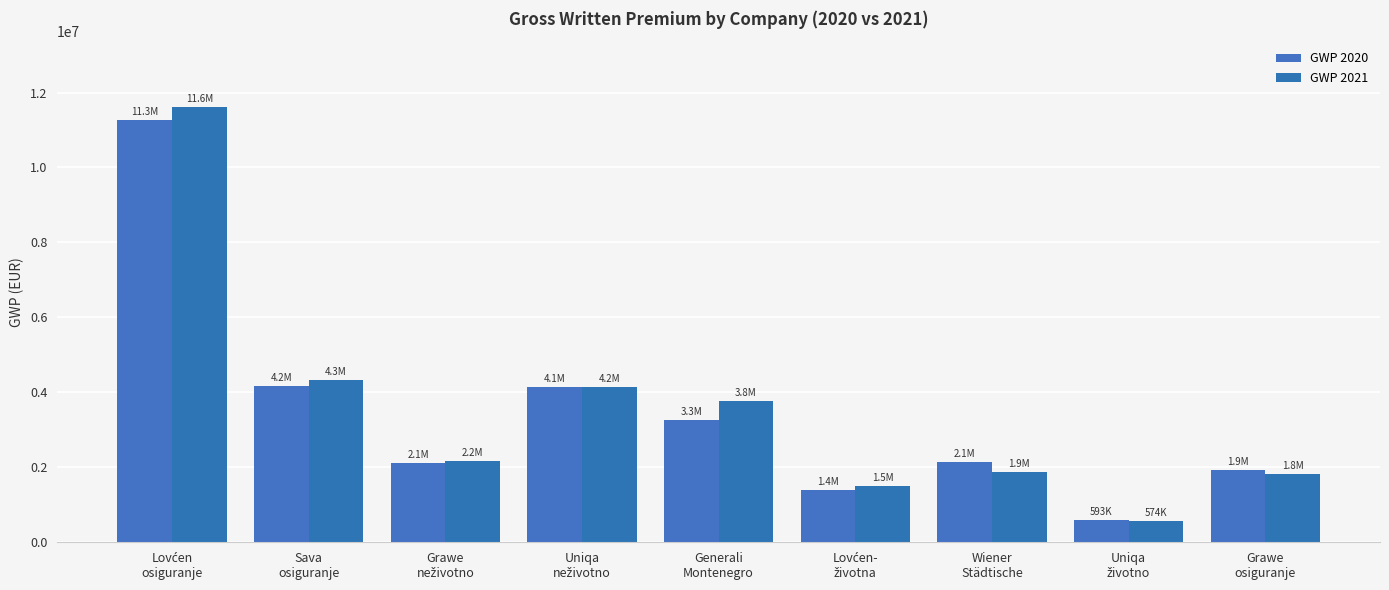

At which category is the sum across all series the highest?

Lovćen
osiguranje